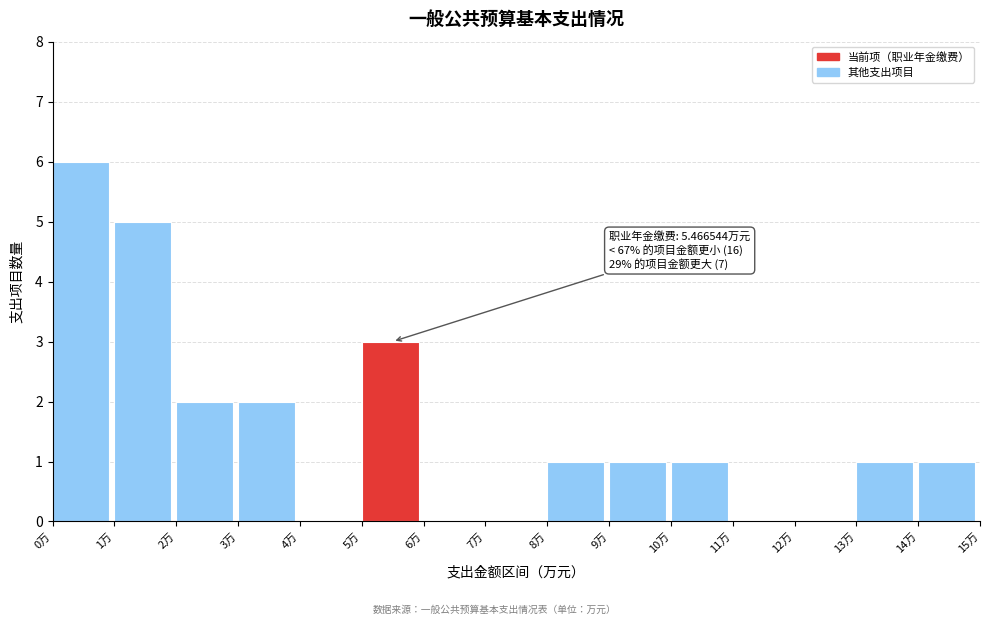

Over which range of the x-axis is the bar tallest?

0 to 1